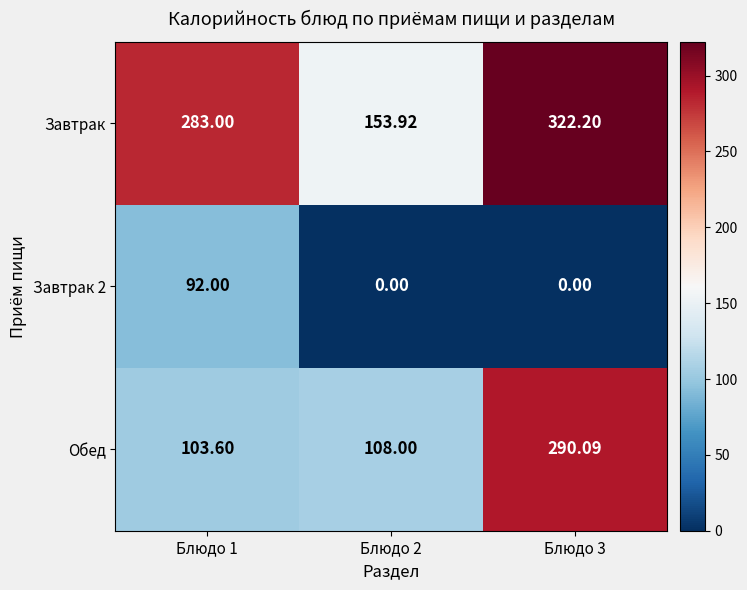

Which series has the largest range (max minus min)?

Обед